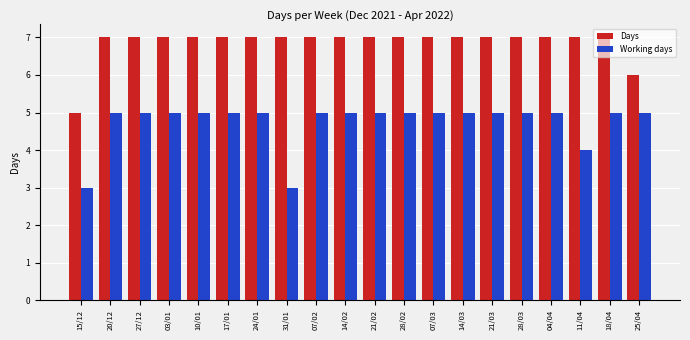

Is it true that Working days equals 7 at 10/01?

False